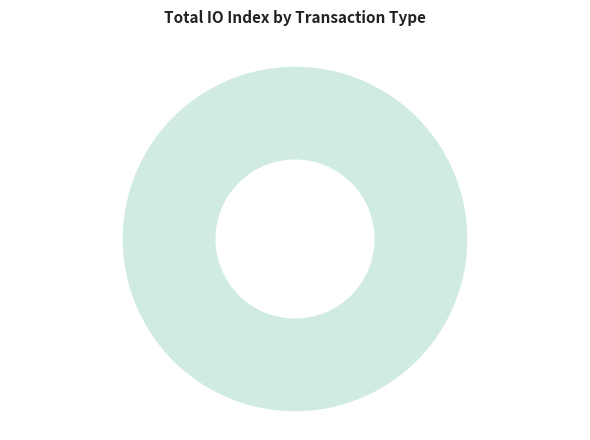

What is the change in value from Ticket tx (io_index=0) to Regular tx (io_index=37)?

+37